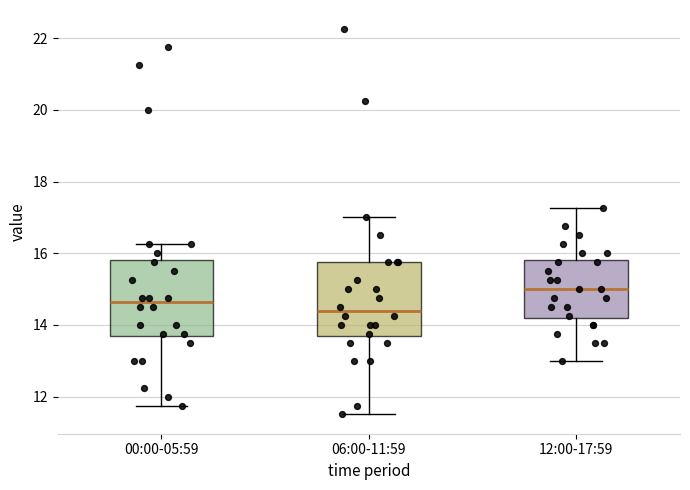

Reading left to right, read every box against the y-axis: the position of its median line, the range the box covers, and the ends of its whiskers. The values are not printed on the chart, so give them approximately, as read against the axis.

00:00-05:59: median 14.6, box 13.6 to 15.8, whiskers 11.8 to 16.2
06:00-11:59: median 14.4, box 13.6 to 15.8, whiskers 11.6 to 17.0
12:00-17:59: median 15.0, box 14.2 to 15.8, whiskers 13.0 to 17.2